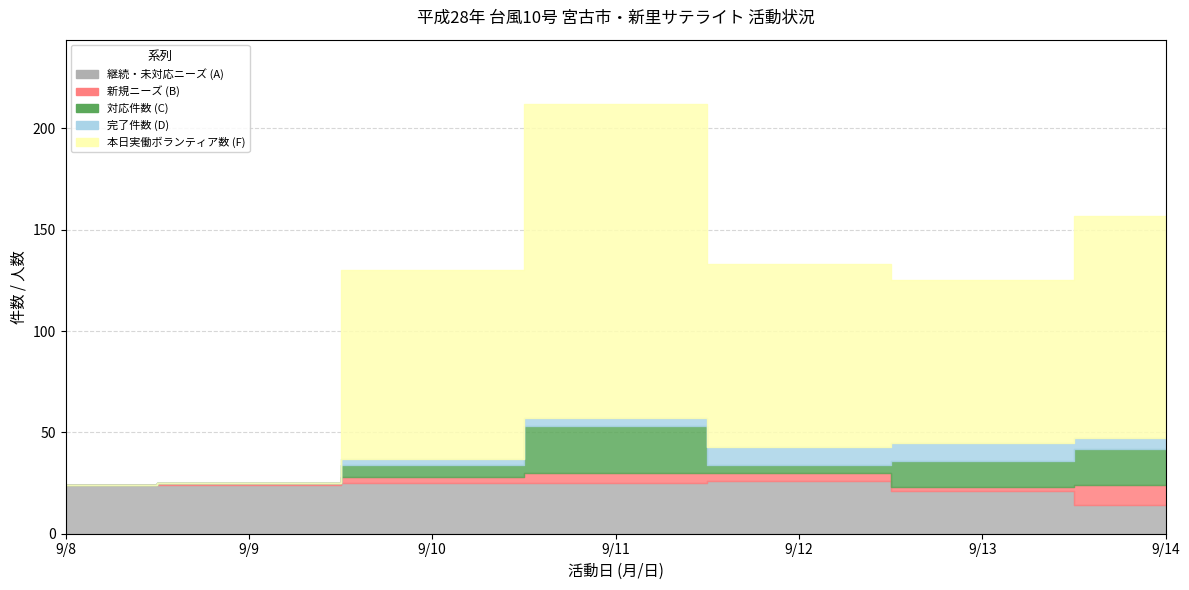

What is the difference between the maximum and minimum values in the 本日実働ボランティア数 (F) series?

155